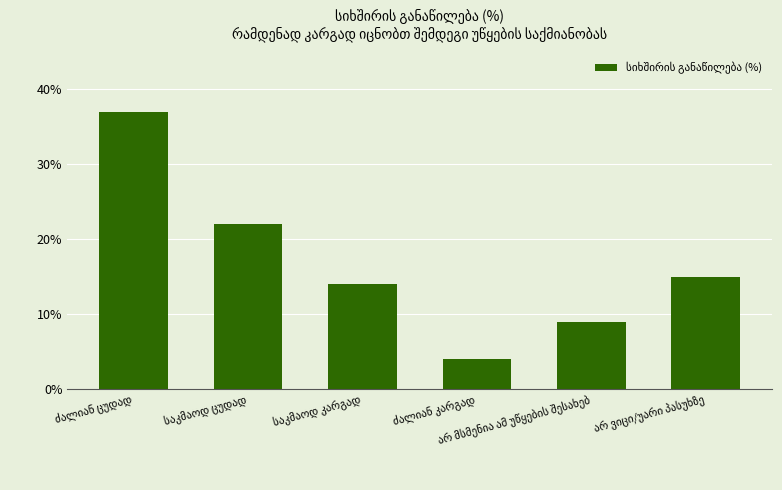

What is the minimum value shown in the chart?

4